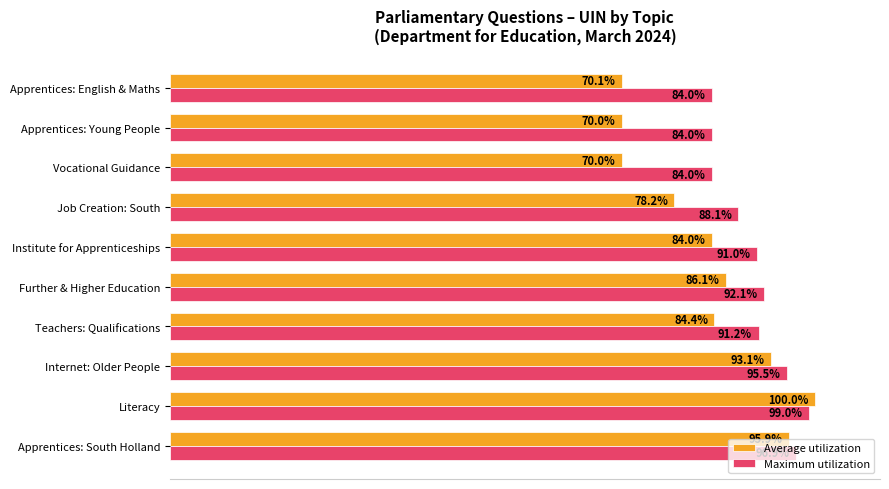

At which label is Average utilization closest to 85?

Teachers: Qualifications